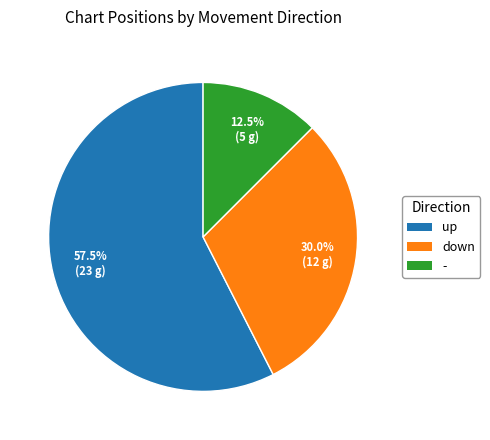

Which slice is the largest?

up